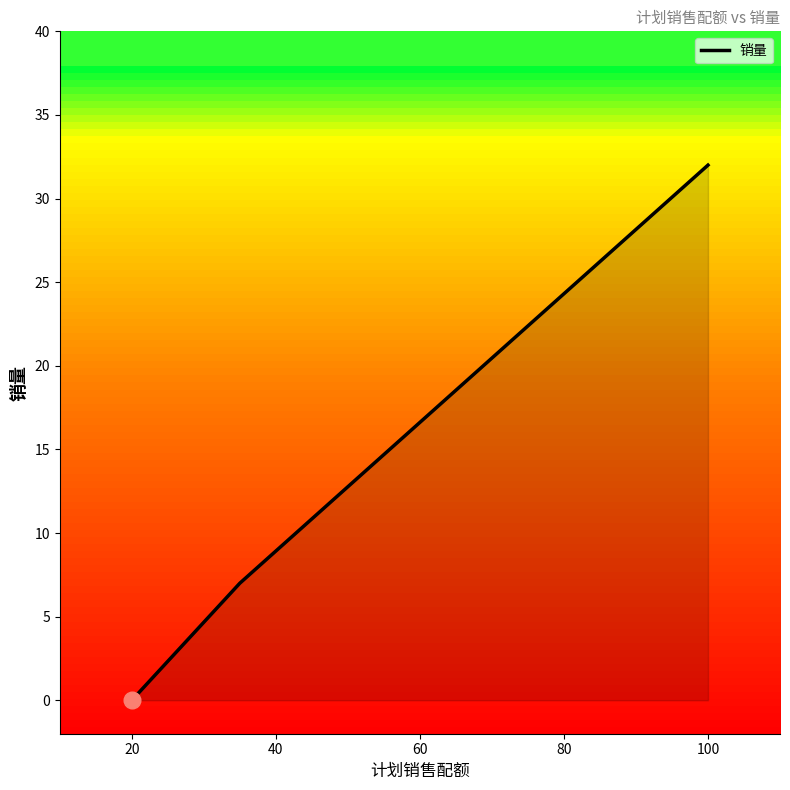

What is the average value?

13